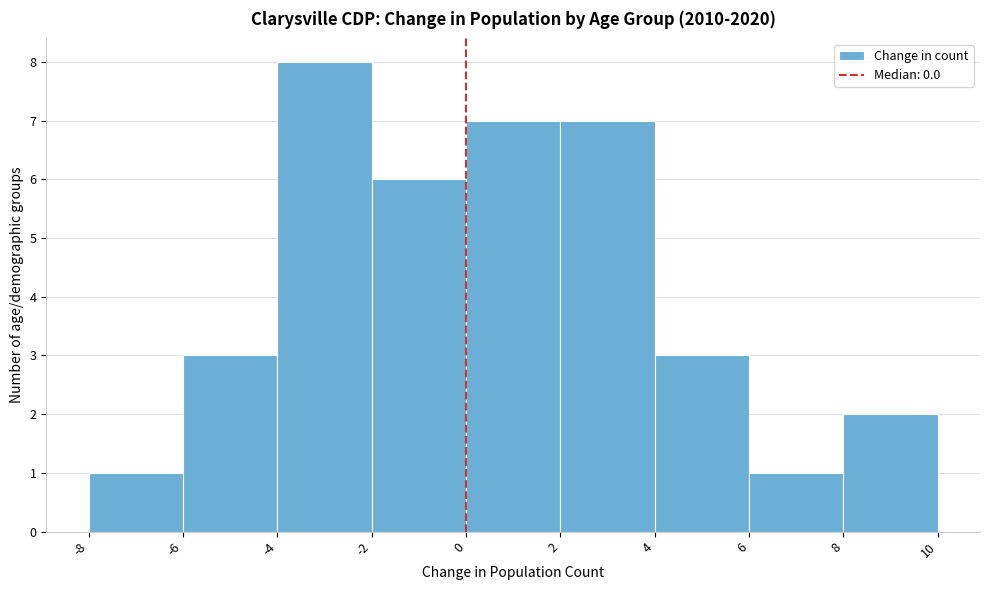

Reading left to right, list every bar in this chart as the range it spans on the x-axis followed by its height. The values are not printed on the chart, so give them approximately, as read against the axis.

-8 to -6: 1
-6 to -4: 3
-4 to -2: 8
-2 to 0: 6
0 to 2: 7
2 to 4: 7
4 to 6: 3
6 to 8: 1
8 to 10: 2